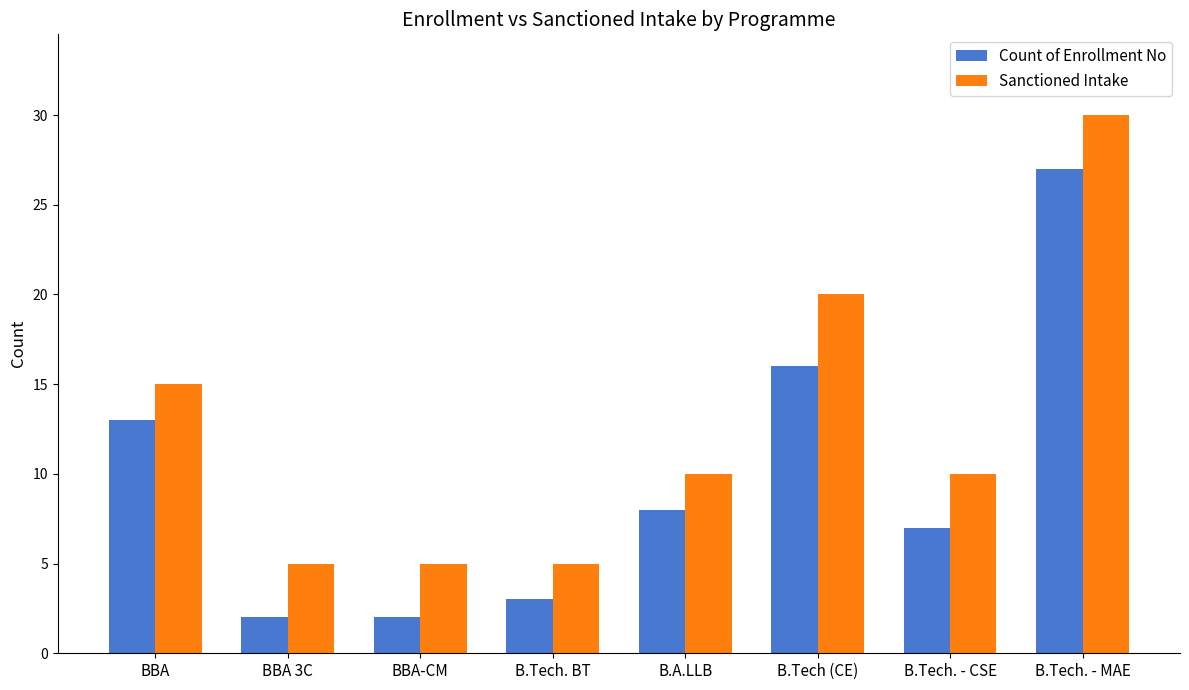

How many bars are there in total?

16